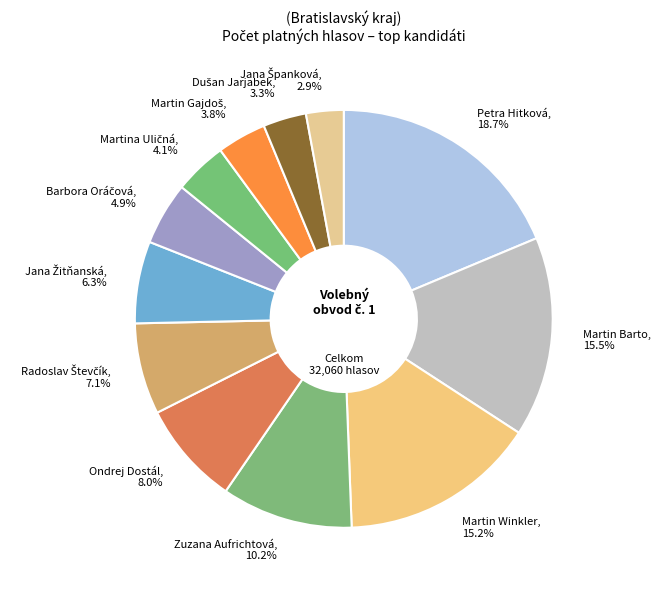

How many slices are in this pie chart?

12